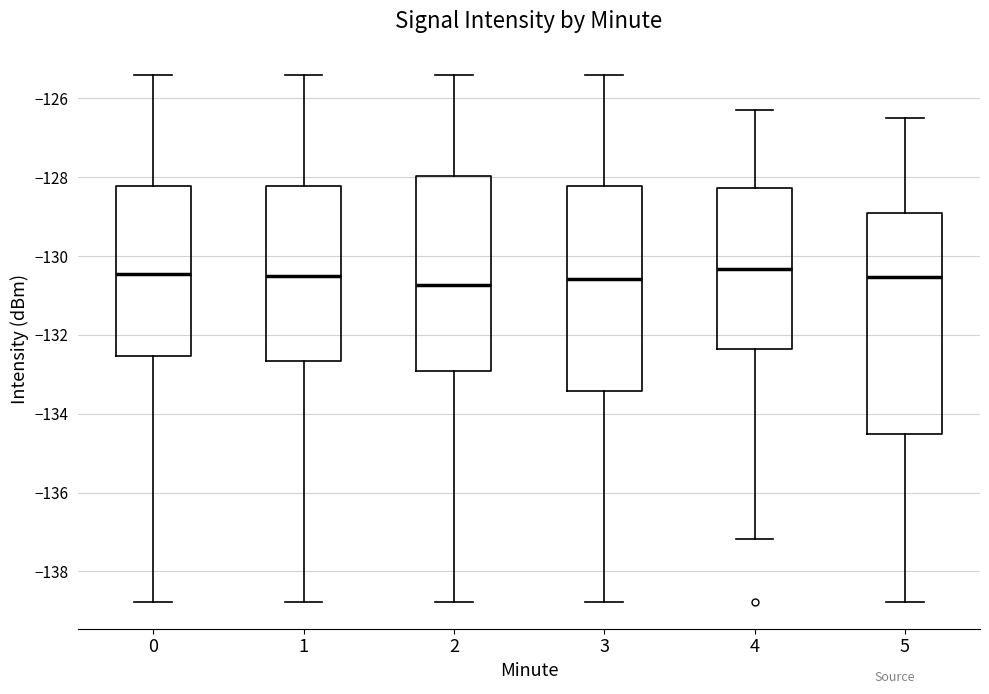

Reading left to right, transcribe this box plot: for each box, give where its median line is, the range the box spans, and where its two whiskers end, as read against the y-axis. The values are not printed on the chart, so give them approximately, as read against the axis.

0: median -130.4, box -132.6 to -128.2, whiskers -138.8 to -125.4
1: median -130.6, box -132.6 to -128.2, whiskers -138.8 to -125.4
2: median -130.8, box -133.0 to -128.0, whiskers -138.8 to -125.4
3: median -130.6, box -133.4 to -128.2, whiskers -138.8 to -125.4
4: median -130.4, box -132.4 to -128.2, whiskers -137.2 to -126.2
5: median -130.6, box -134.6 to -129.0, whiskers -138.8 to -126.6